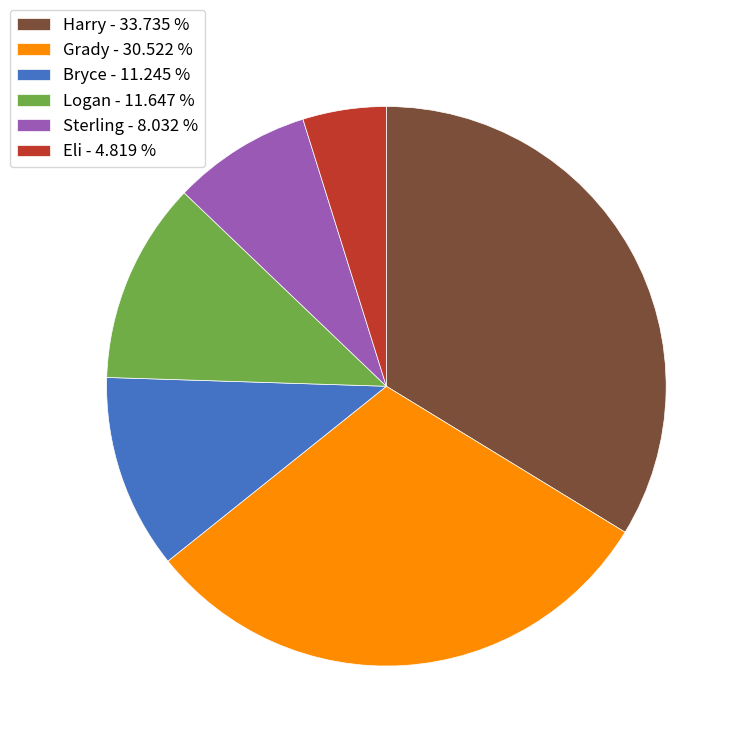

Does Logan account for over 50% of the chart?

No